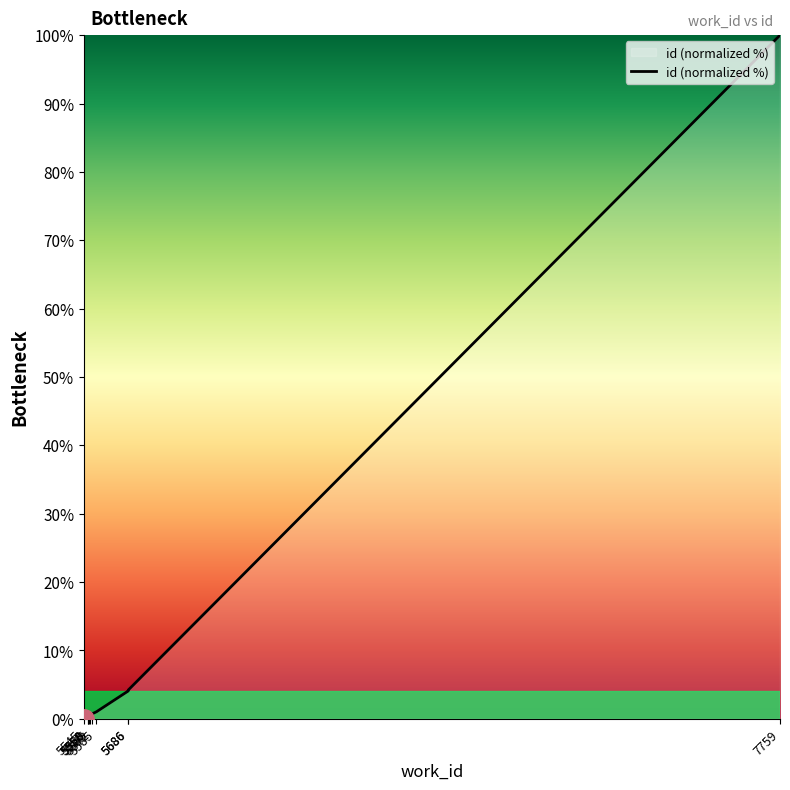

How many values are above zero?

9